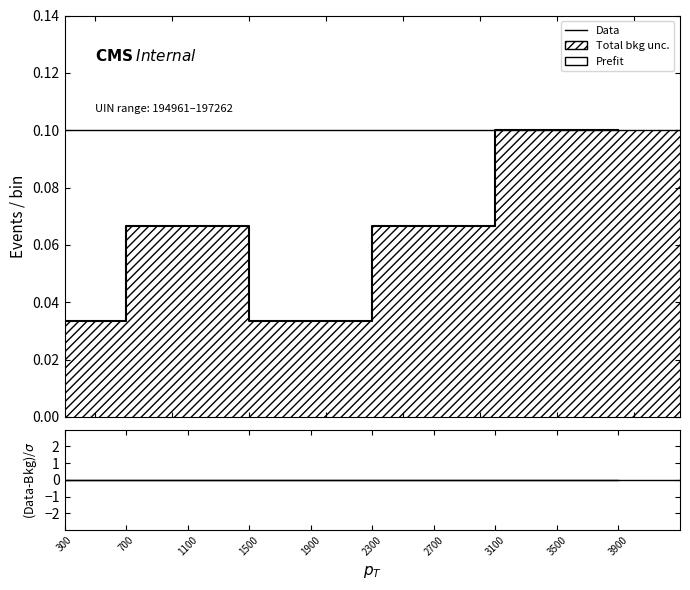

Reading right to left, list all the values displayed in this chart.

Prefit: 0.1	0.1	0.1	0.1	0.1	0.0	0.0	0.1	0.1	0.0
Residuals: 0.0	0.0	0.0	0.0	0.0	0.0	0.0	0.0	0.0	0.0